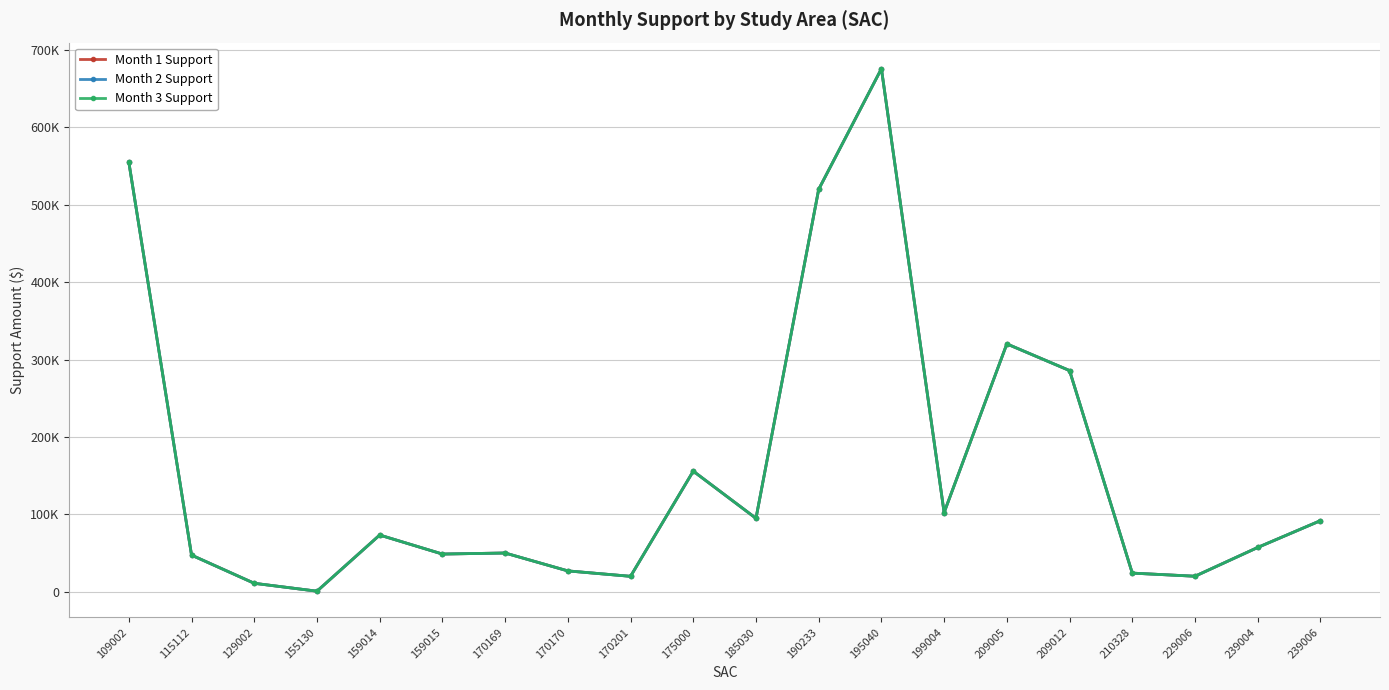

Does the chart have visible grid lines?

Yes